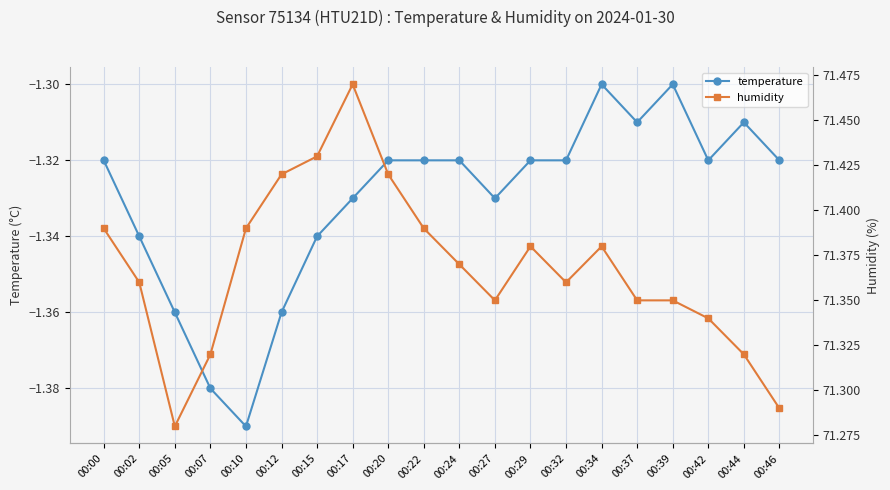

What is the difference between the highest and lowest values at 00:39?

72.6